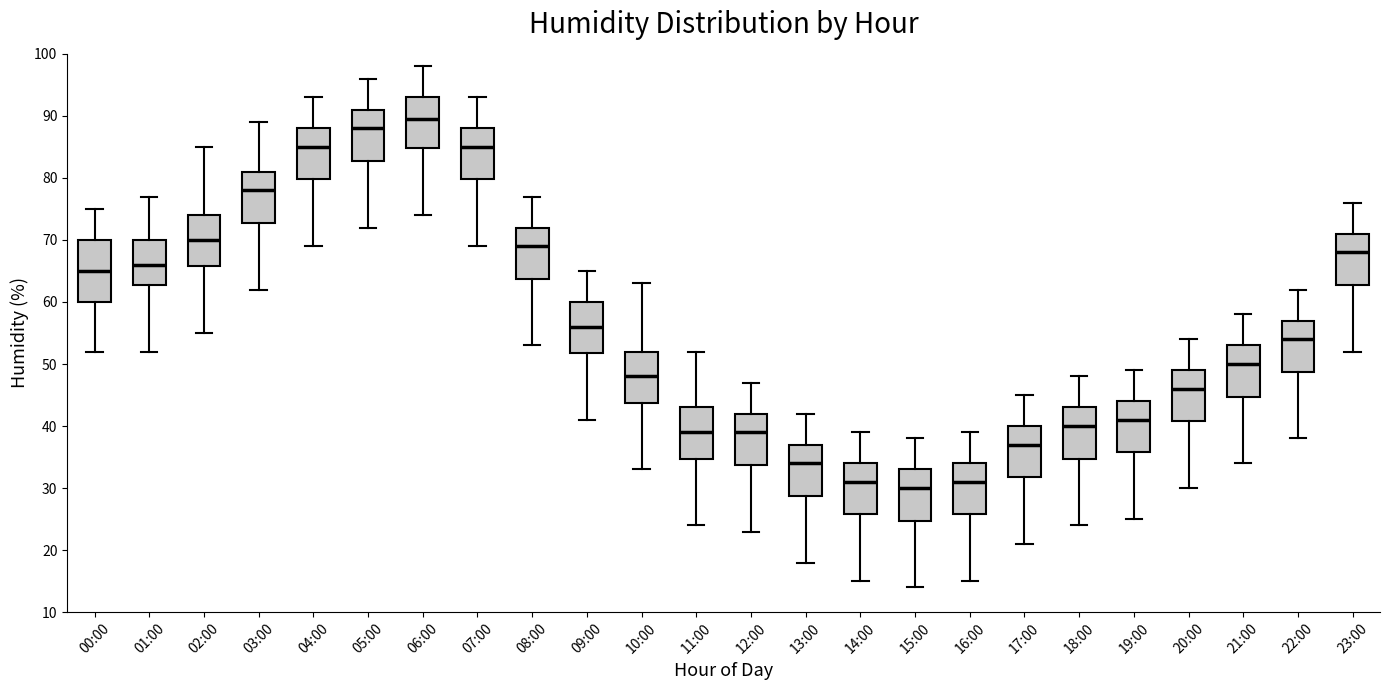

Which box has the lowest median line?

15:00